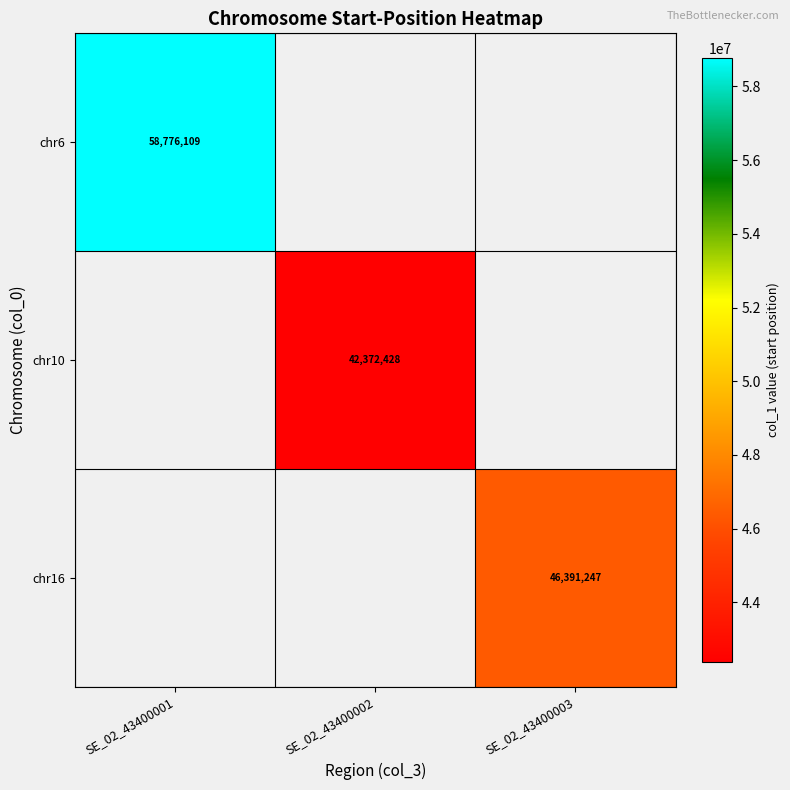

True or false: chr10 has a value of 15412518 at SE_02_43400002.

False